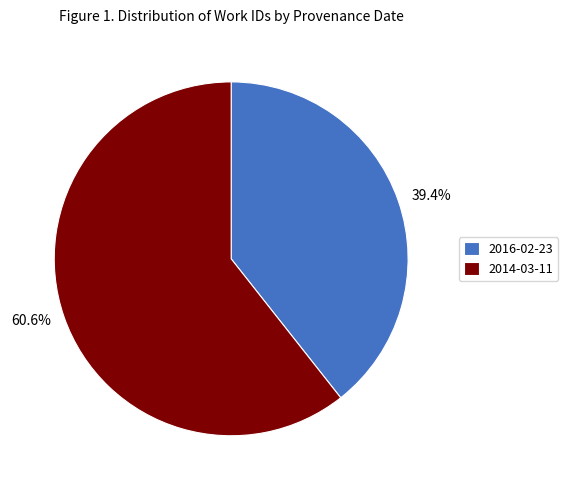

To the nearest percent, what percentage of the pie is 2014-03-11?

61%